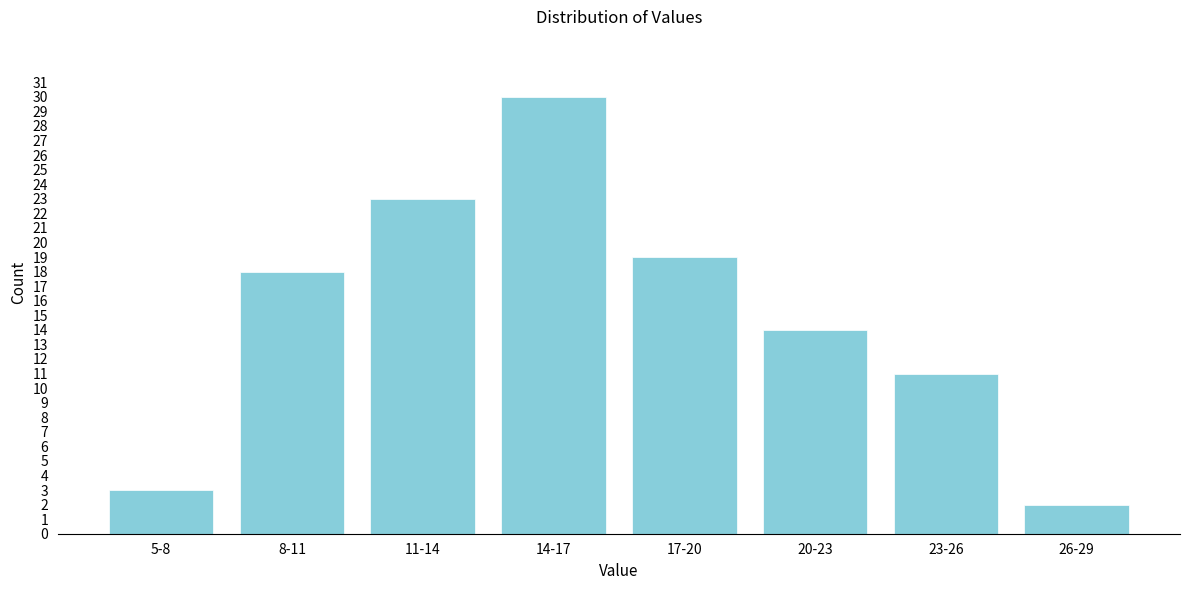

Reading right to left, list all the values displayed in this chart.

2	11	14	19	30	23	18	3